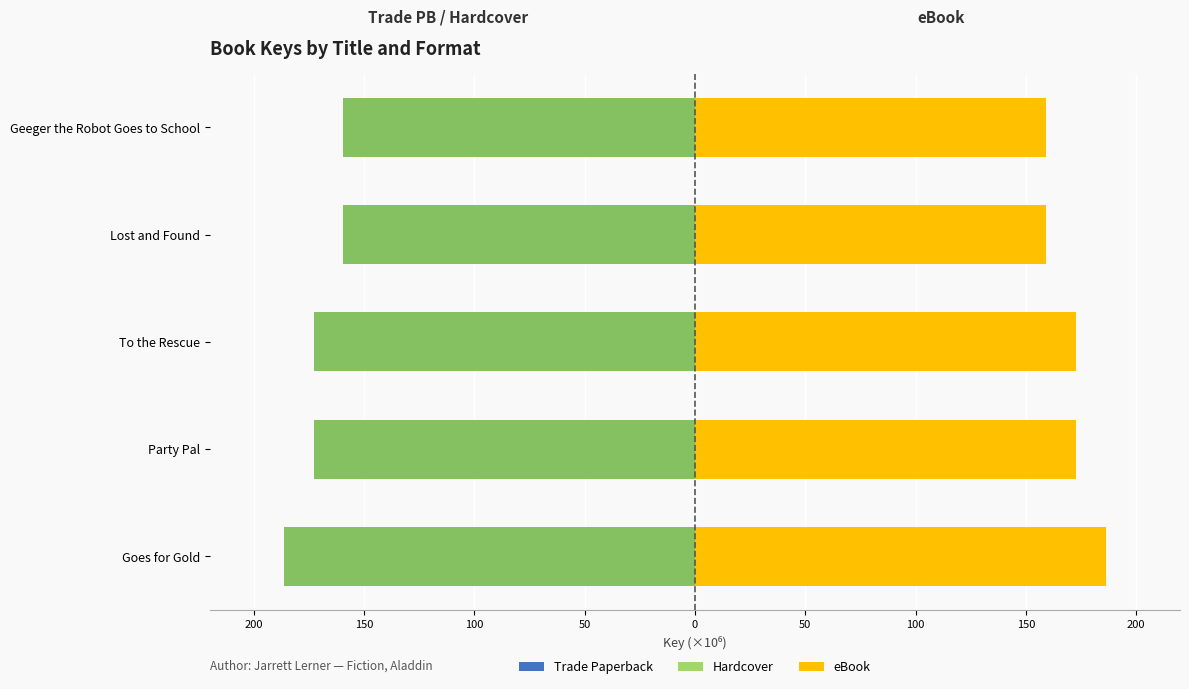

The Trade Paperback series shows -308.9 at To the Rescue. True or false?

False